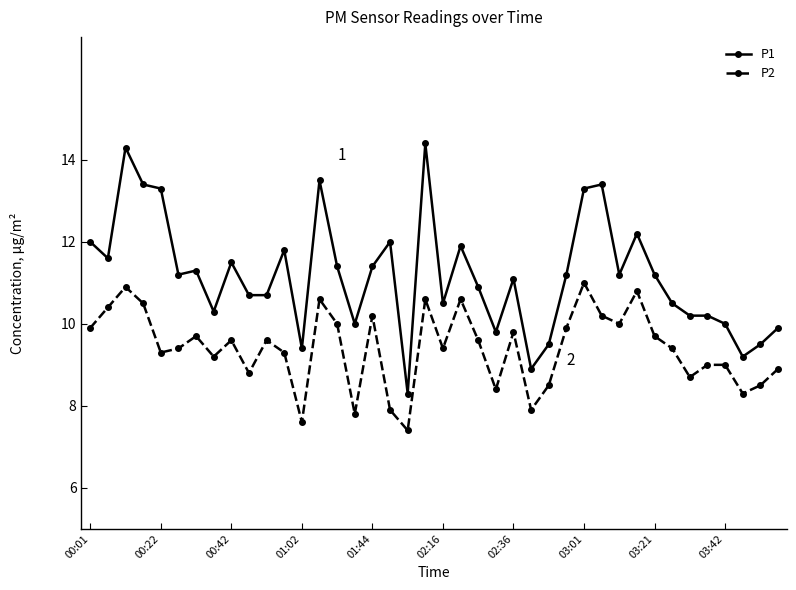

What is the difference between the maximum and minimum values in the P1 series?

6.1